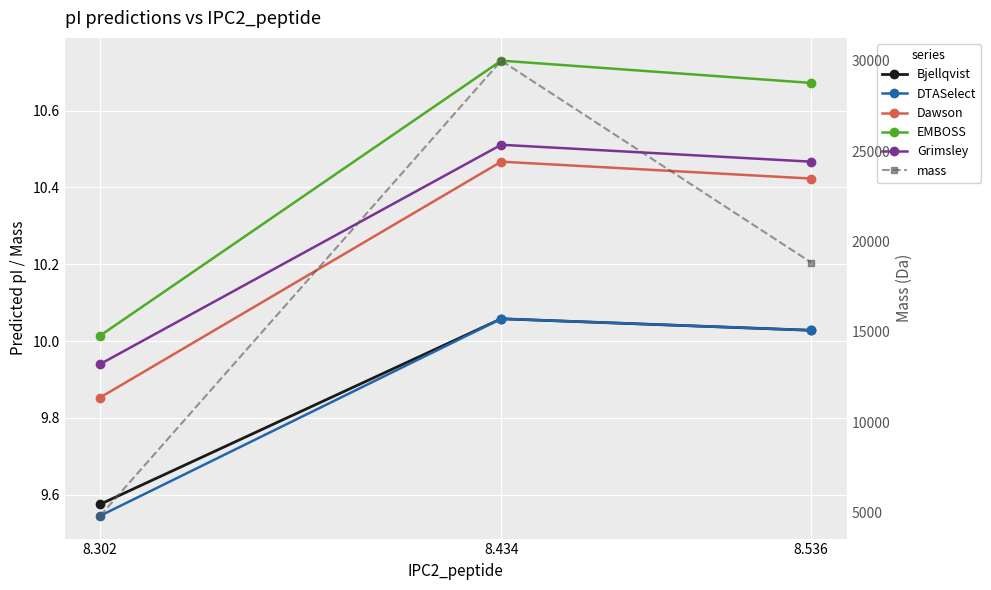

Reading left to right, extract all data points from this chart.

Bjellqvist: 9.6	10.1	10.0
DTASelect: 9.5	10.1	10.0
Dawson: 9.9	10.5	10.4
EMBOSS: 10.0	10.7	10.7
Grimsley: 9.9	10.5	10.5
mass: 4813.7	30004.4	18831.5